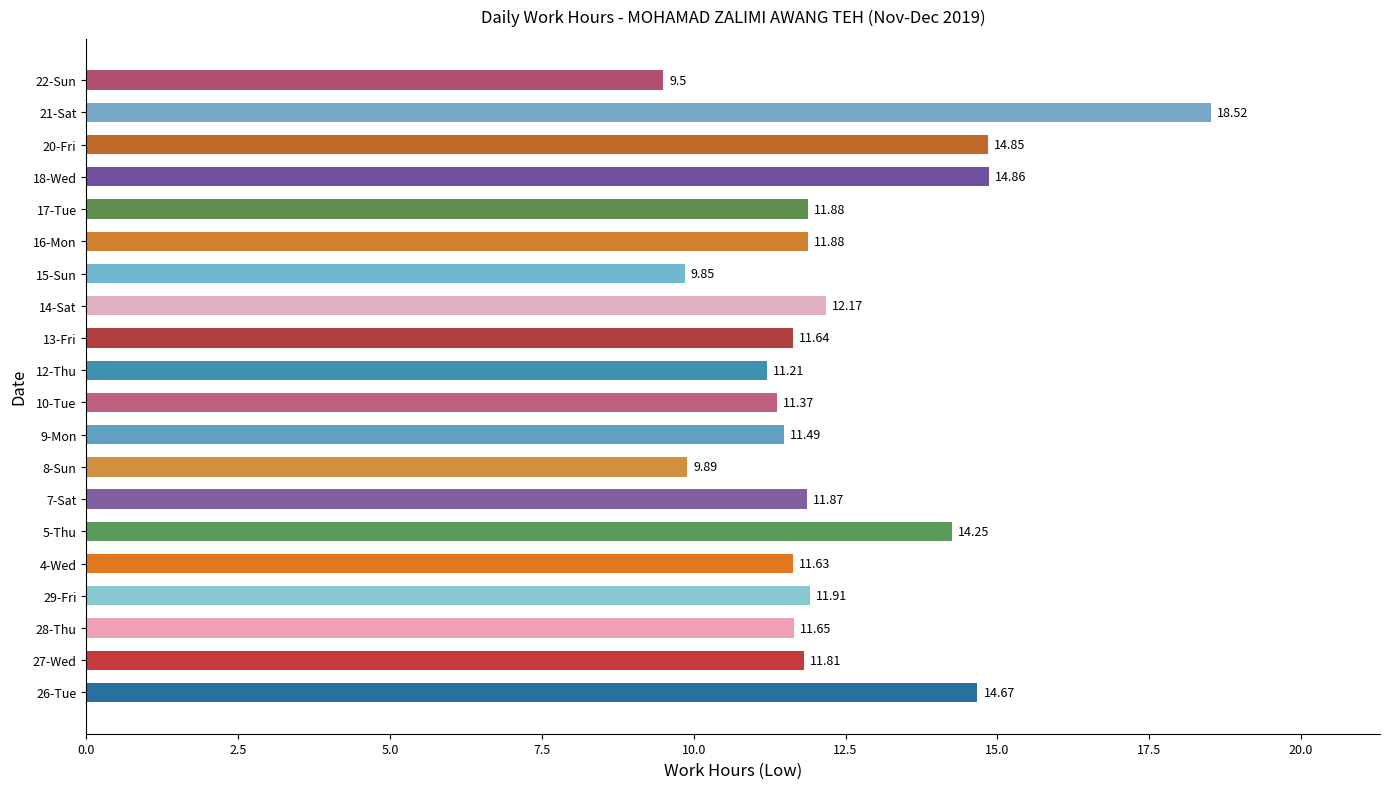

What is the sum of the values at 13-Fri and 17-Tue?

23.5